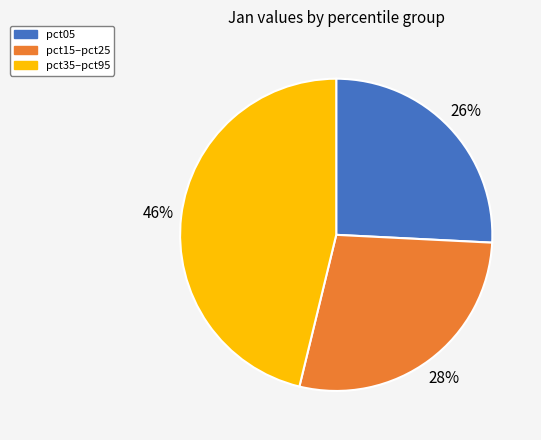

Is there any slice that represents more than half of the pie?

No